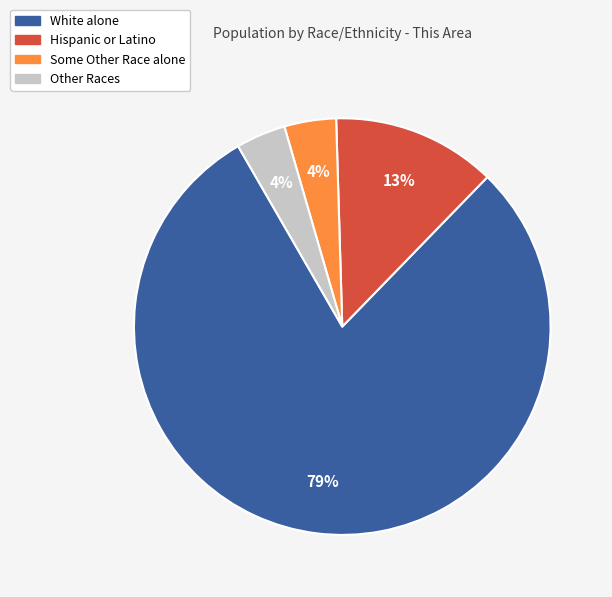

To the nearest percent, what is the average slice percentage?

25%